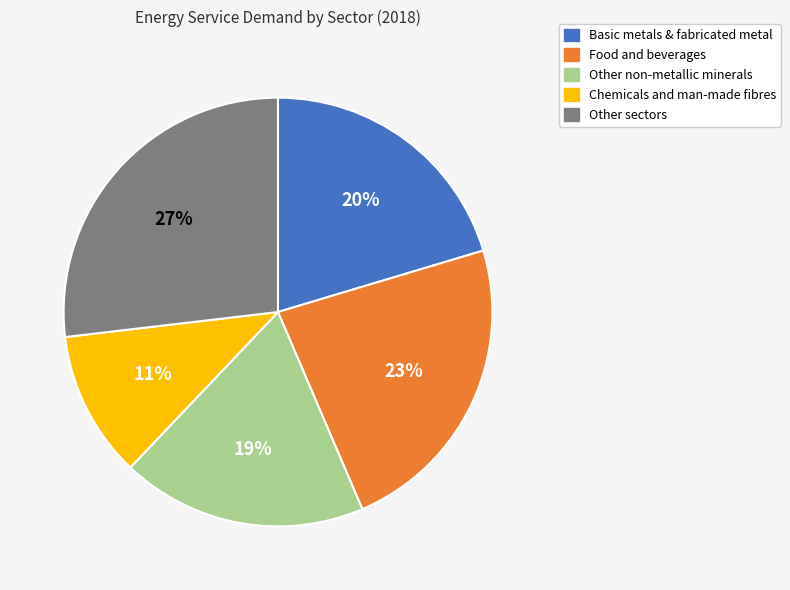

Does any single category account for the majority?

No